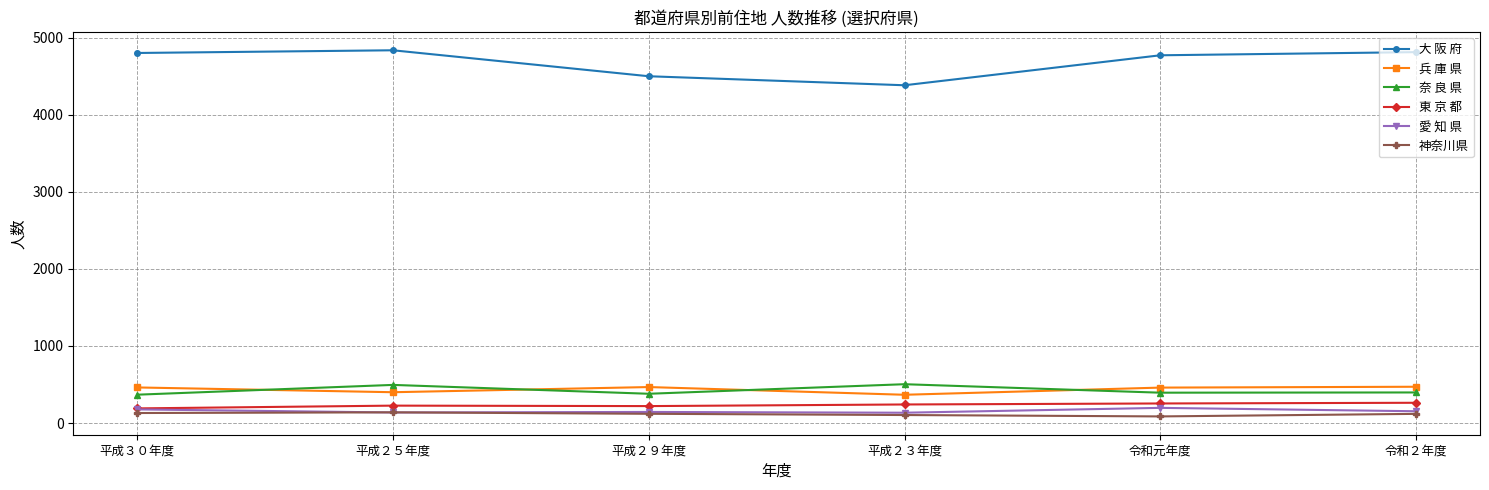

In 大 阪 府, how many points are lower than both neighbors (excluding endpoints)?

1